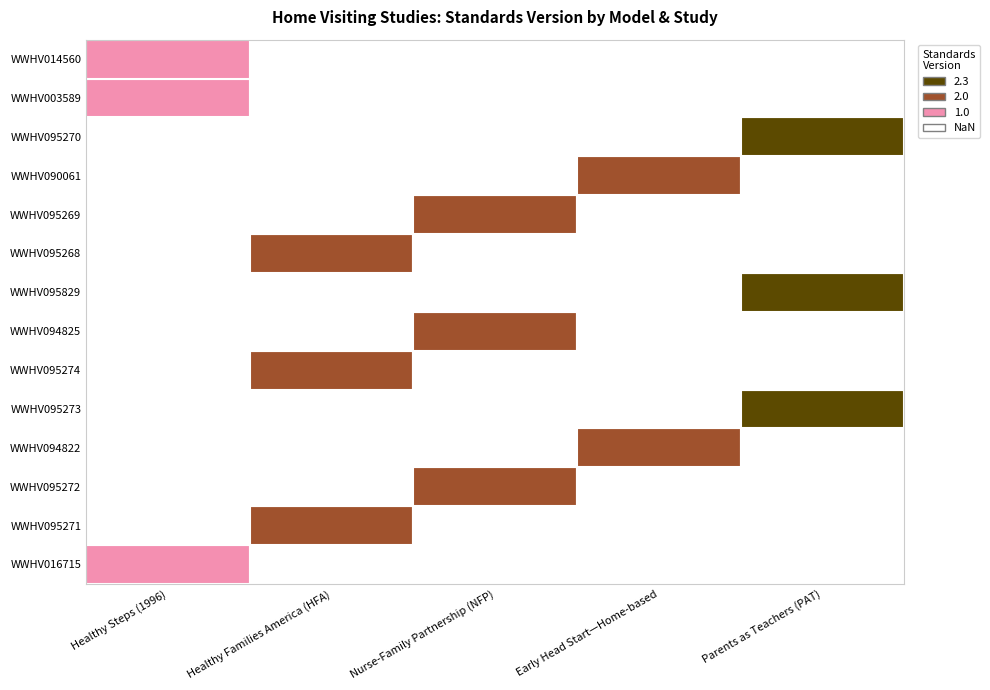

What is the sum of the values at 12 and 7?

3.3